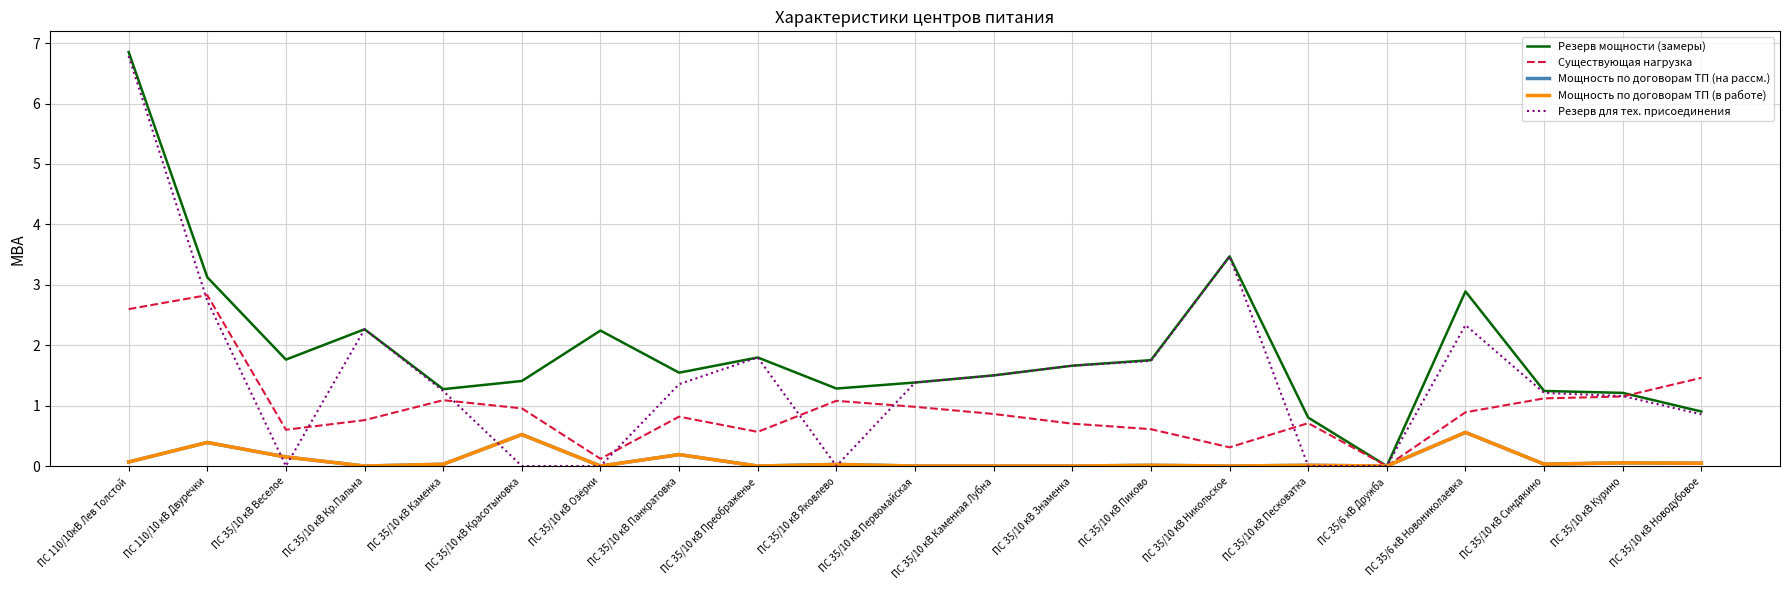

At which category does Резерв для тех. присоединения reach its first local valley?

ПС 35/10 кВ Веселое